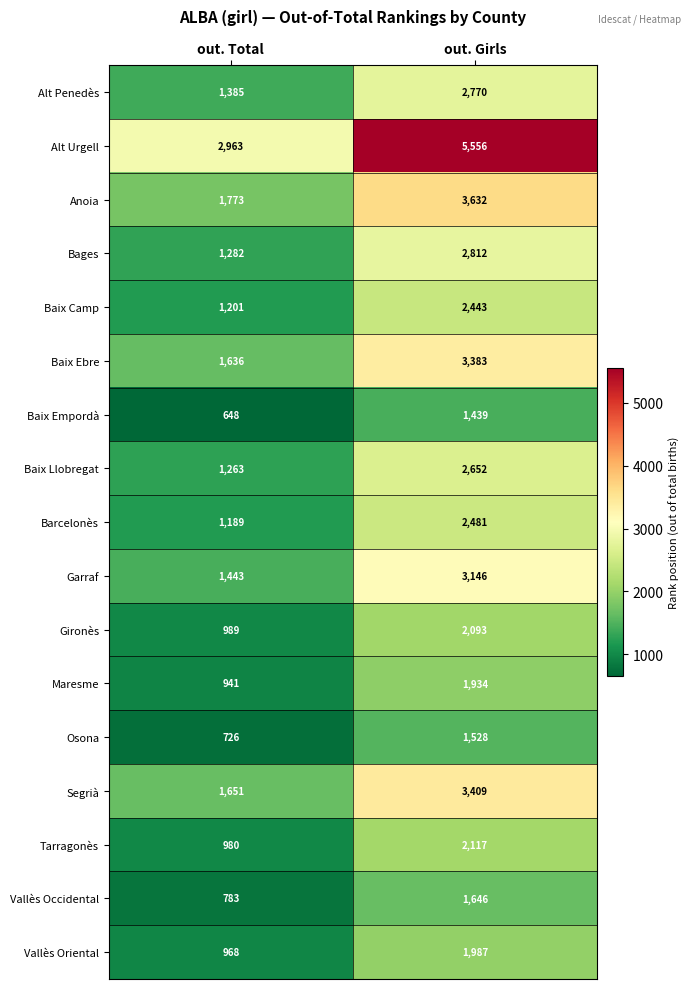

What is the spread (max minus min) of values at out. Total?

2315